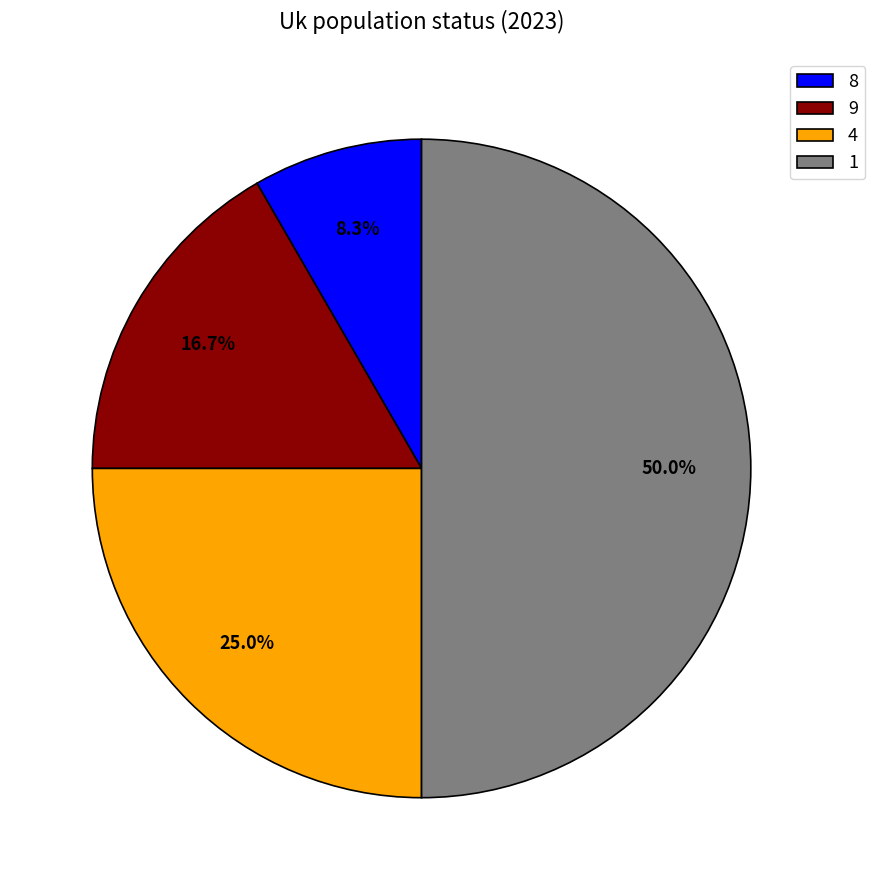

What is the largest slice in the pie chart?

1